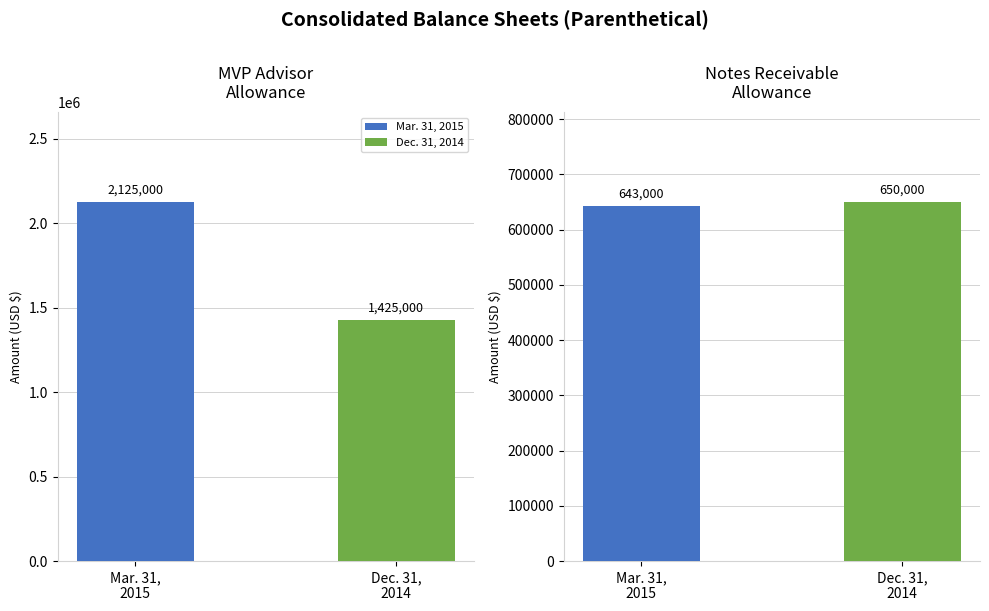

Which series has the largest range (max minus min)?

Mar. 31, 2015